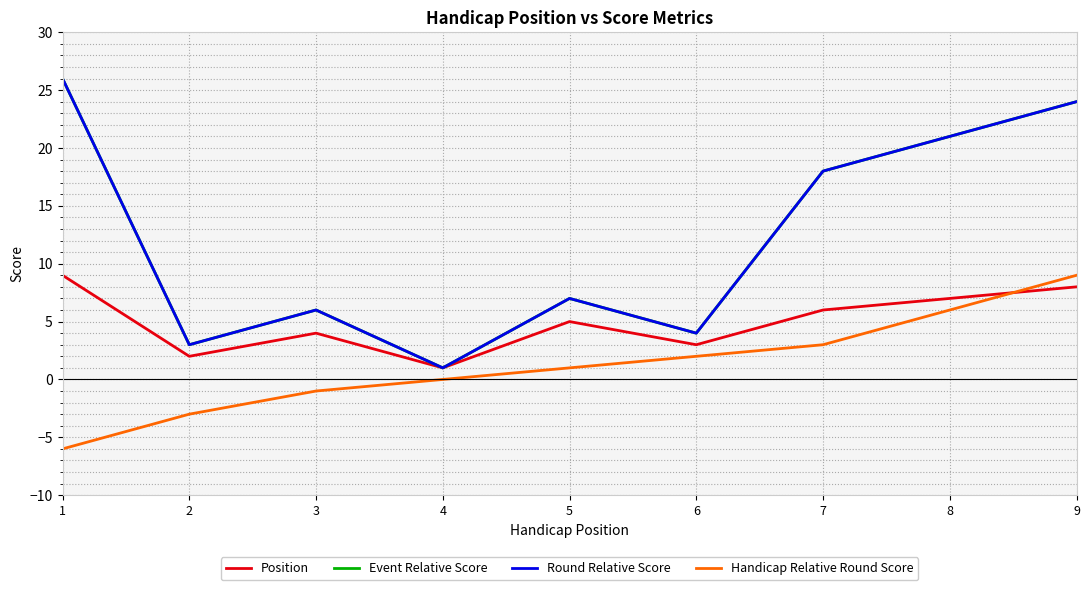

In Event Relative Score, how many points are lower than both neighbors (excluding endpoints)?

3